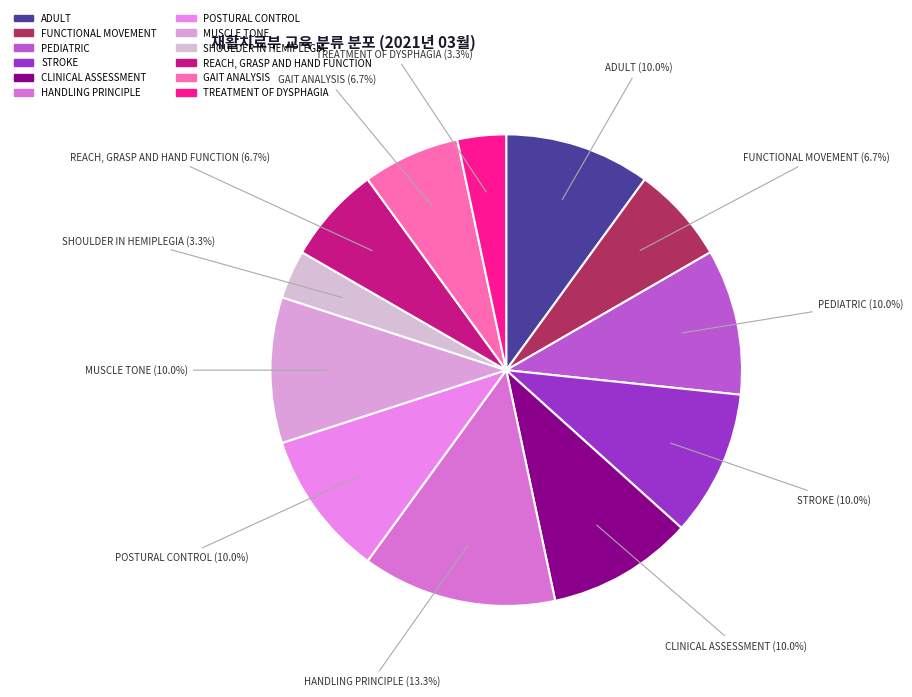

Which slice is the largest?

HANDLING PRINCIPLE